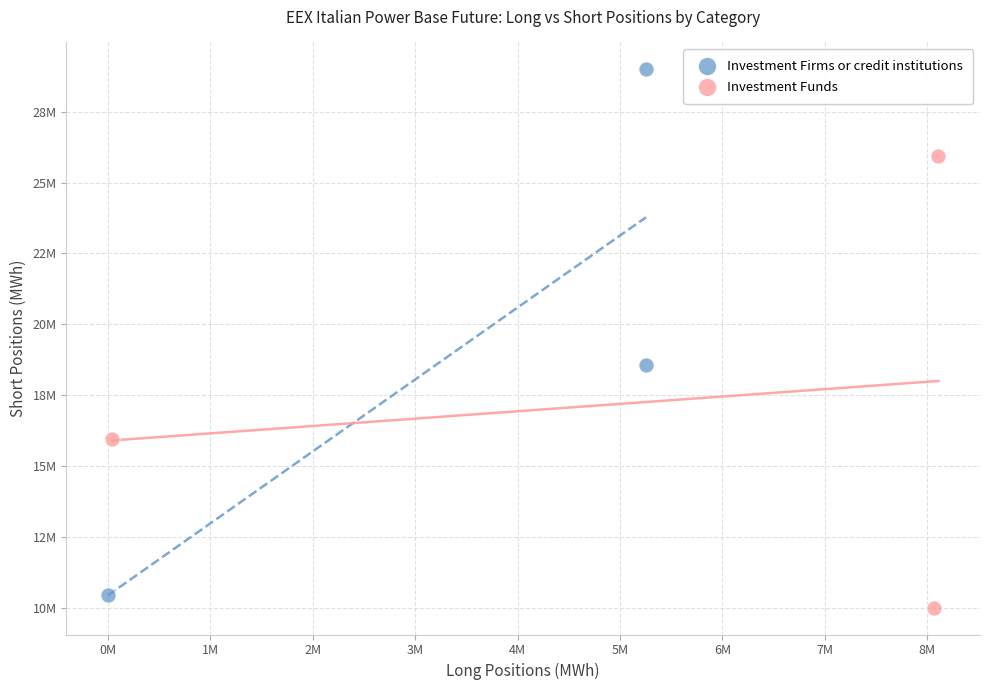

Which series reaches the maximum Y coordinate?

Investment Firms or credit institutions